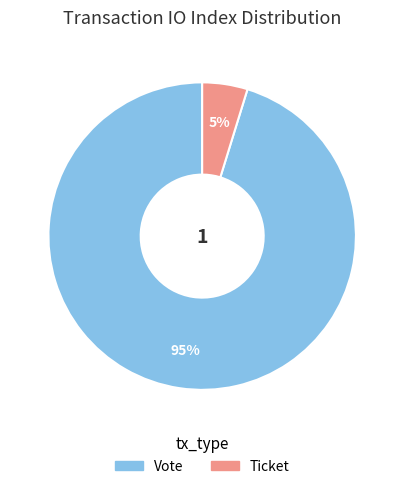

Which category accounts for the majority?

Vote